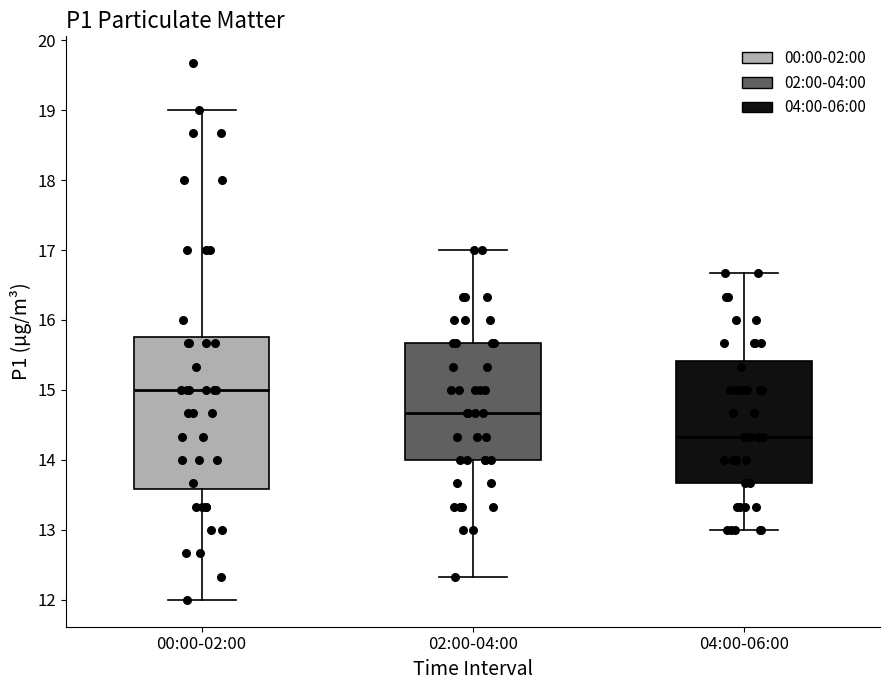

Reading left to right, transcribe this box plot: for each box, give where its median line is, the range the box spans, and where its two whiskers end, as read against the y-axis. The values are not printed on the chart, so give them approximately, as read against the axis.

00:00-02:00: median 15.0, box 13.6 to 15.8, whiskers 12.0 to 19.0
02:00-04:00: median 14.7, box 14.0 to 15.7, whiskers 12.3 to 17.0
04:00-06:00: median 14.3, box 13.7 to 15.4, whiskers 13.0 to 16.7